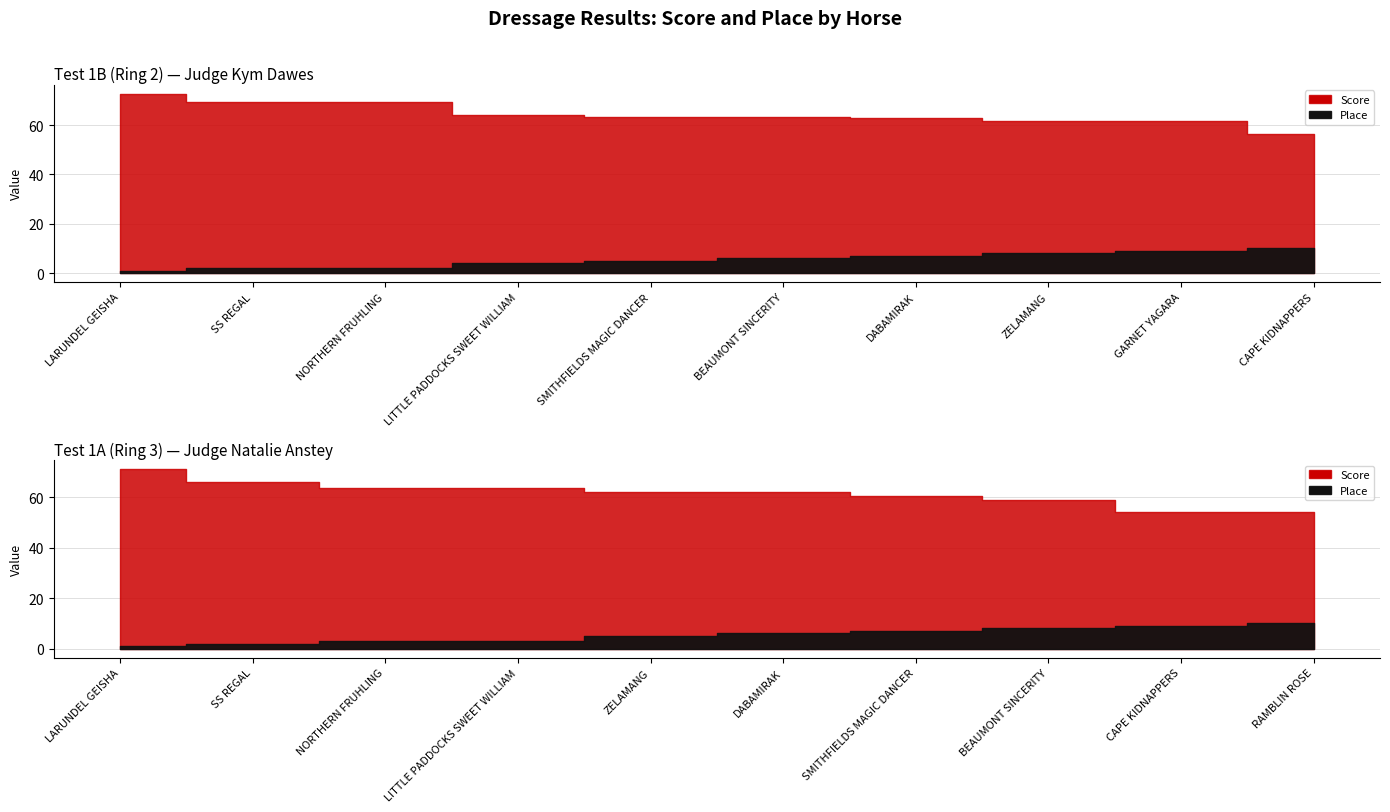

What is the difference between the PLACE values at BEAUMONT SINCERITY and SMITHFIELDS MAGIC DANCER?

1.0